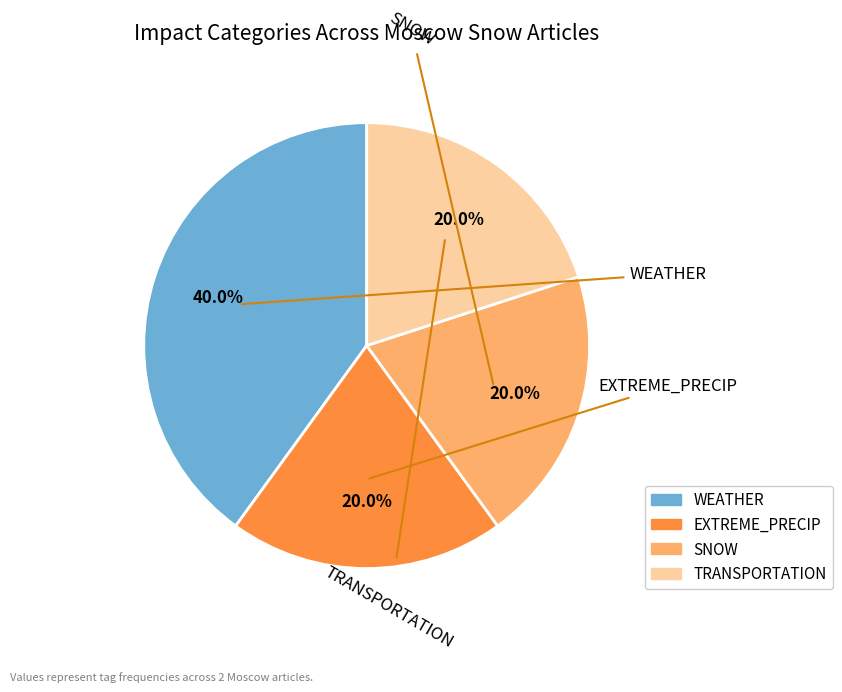

Is there any slice that represents more than half of the pie?

No